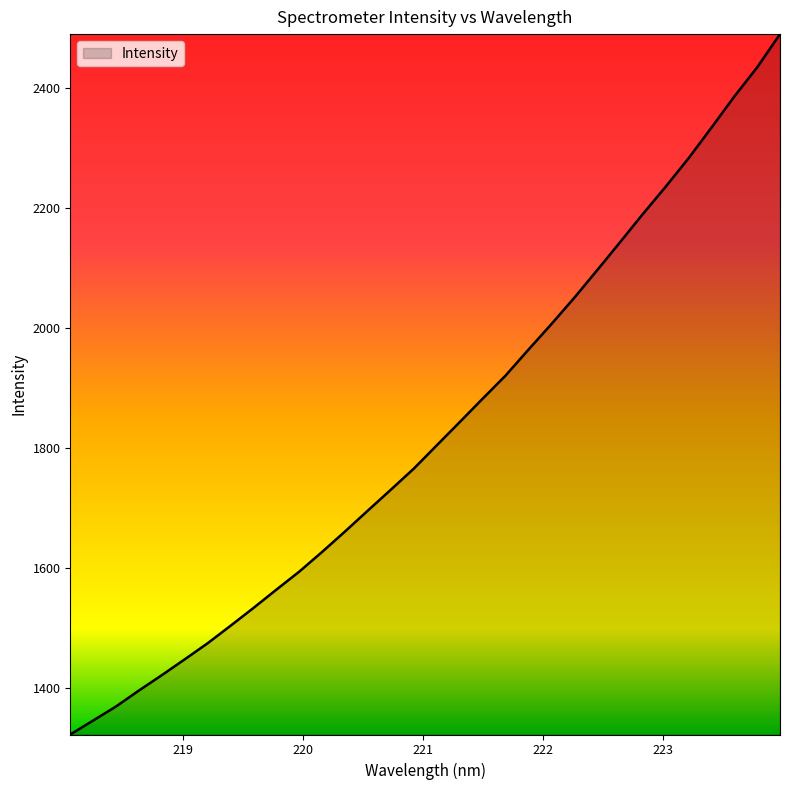

What is the minimum value shown in the chart?

1322.8